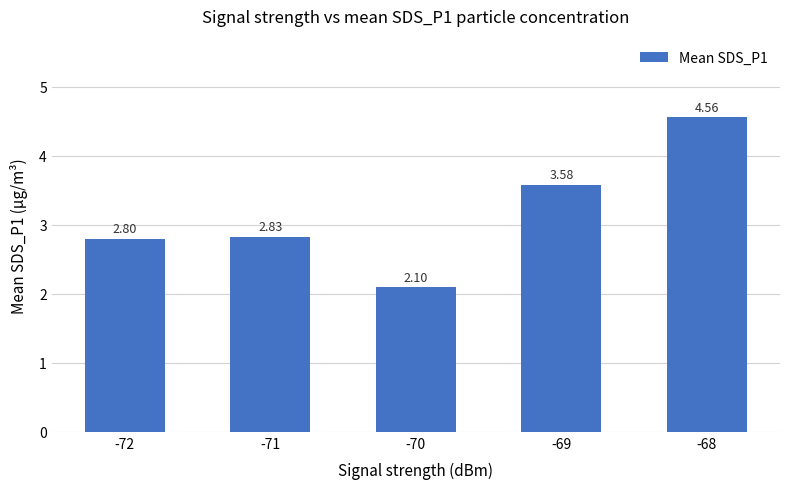

What is the sum of the values at -72 and -68?

7.4